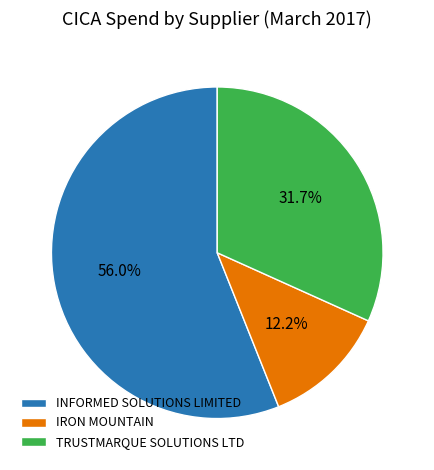

What is the smallest slice in the pie chart?

IRON MOUNTAIN